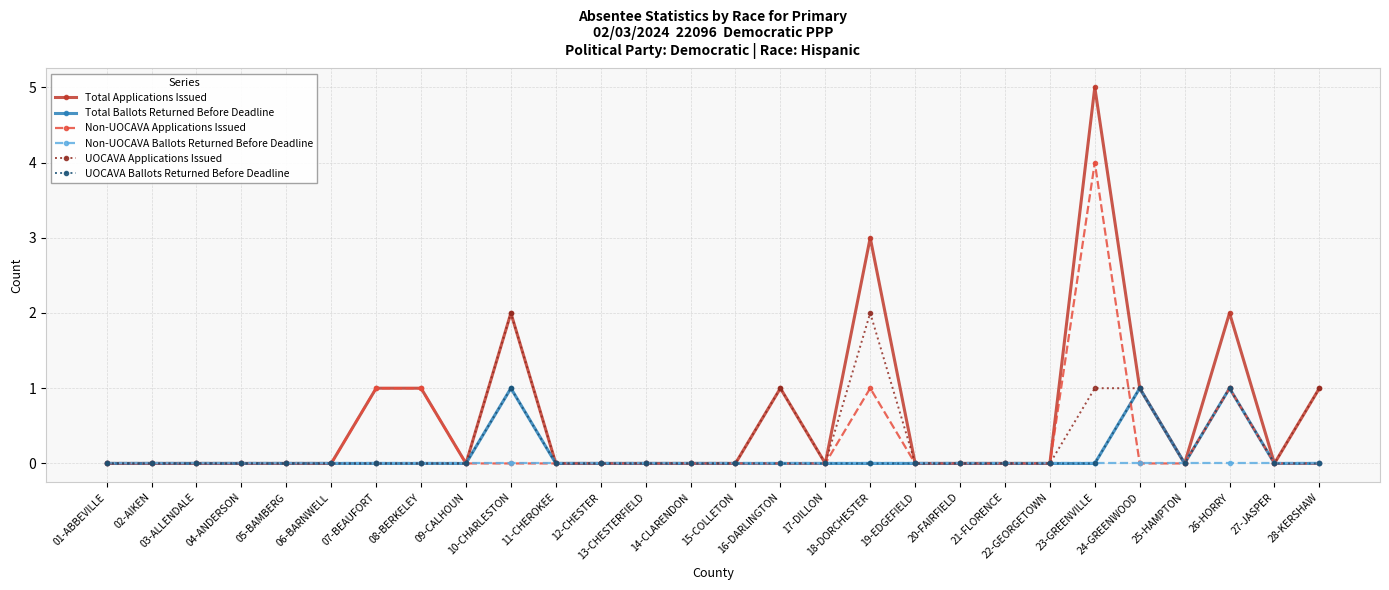

True or false: Non-UOCAVA Ballots Returned Before Deadline has a value of 0 at 28-KERSHAW.

True